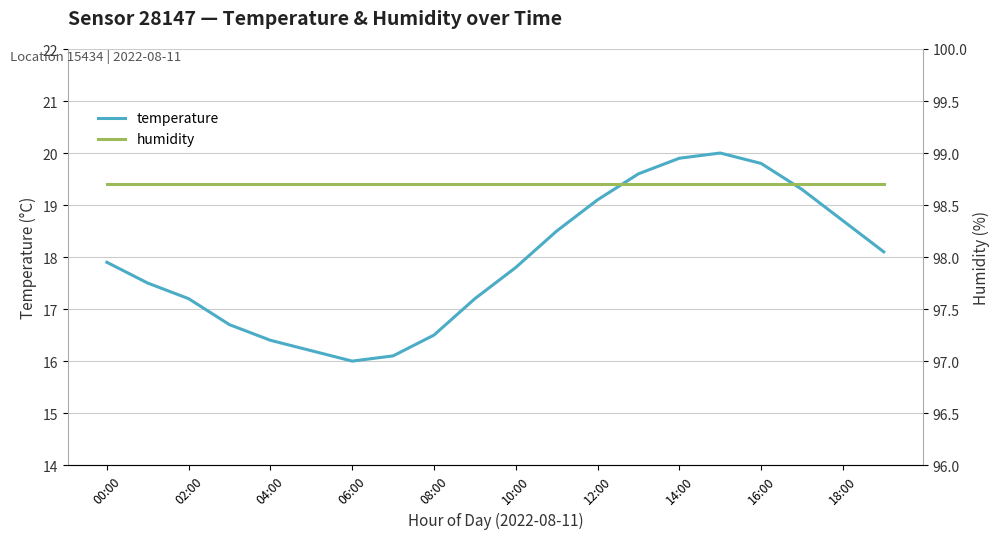

Does the chart display data point markers on the line(s)?

No